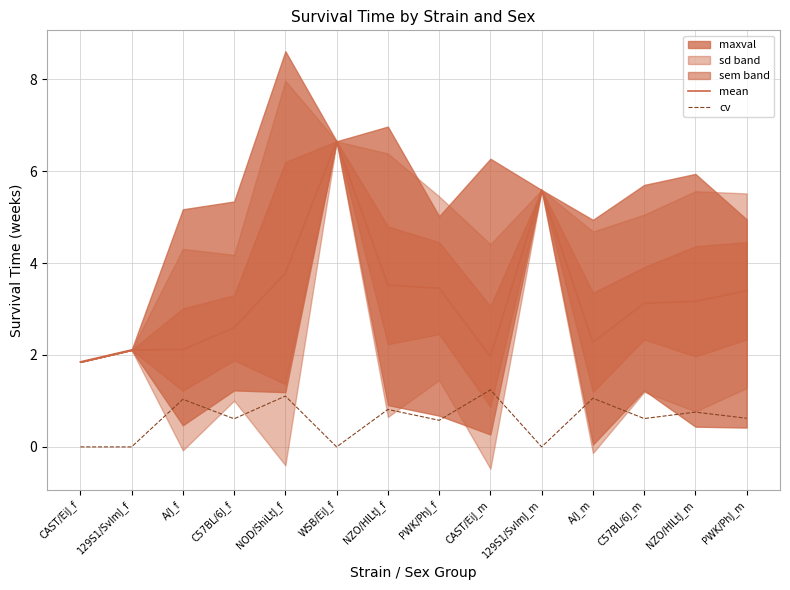

Reading right to left, list all the values displayed in this chart.

mean: PWK/PhJ_m=3.4	NZO/HlLtJ_m=3.2	C57BL/6J_m=3.1	A/J_m=2.3	129S1/SvImJ_m=5.6	CAST/EiJ_m=2.0	PWK/PhJ_f=3.5	NZO/HlLtJ_f=3.5	WSB/EiJ_f=6.7	NOD/ShiLtJ_f=3.8	C57BL/6J_f=2.6	A/J_f=2.1	129S1/SvImJ_f=2.1	CAST/EiJ_f=1.9
cv: PWK/PhJ_m=0.6	NZO/HlLtJ_m=0.8	C57BL/6J_m=0.6	A/J_m=1.1	129S1/SvImJ_m=0.0	CAST/EiJ_m=1.2	PWK/PhJ_f=0.6	NZO/HlLtJ_f=0.8	WSB/EiJ_f=0.0	NOD/ShiLtJ_f=1.1	C57BL/6J_f=0.6	A/J_f=1.0	129S1/SvImJ_f=0.0	CAST/EiJ_f=0.0